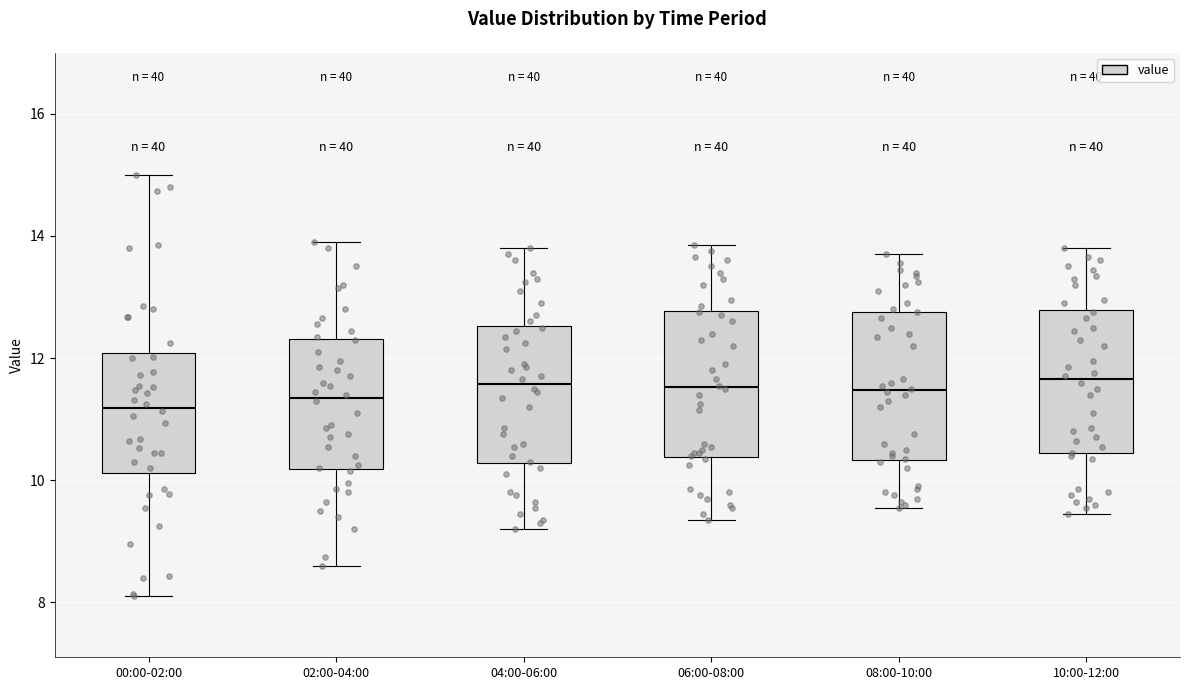

Reading left to right, transcribe this box plot: for each box, give where its median line is, the range the box spans, and where its two whiskers end, as read against the y-axis. The values are not printed on the chart, so give them approximately, as read against the axis.

00:00-02:00: median 11.2, box 10.2 to 12.0, whiskers 8.2 to 15.0
02:00-04:00: median 11.4, box 10.2 to 12.4, whiskers 8.6 to 14.0
04:00-06:00: median 11.6, box 10.2 to 12.6, whiskers 9.2 to 13.8
06:00-08:00: median 11.6, box 10.4 to 12.8, whiskers 9.4 to 13.8
08:00-10:00: median 11.4, box 10.4 to 12.8, whiskers 9.6 to 13.8
10:00-12:00: median 11.6, box 10.4 to 12.8, whiskers 9.4 to 13.8